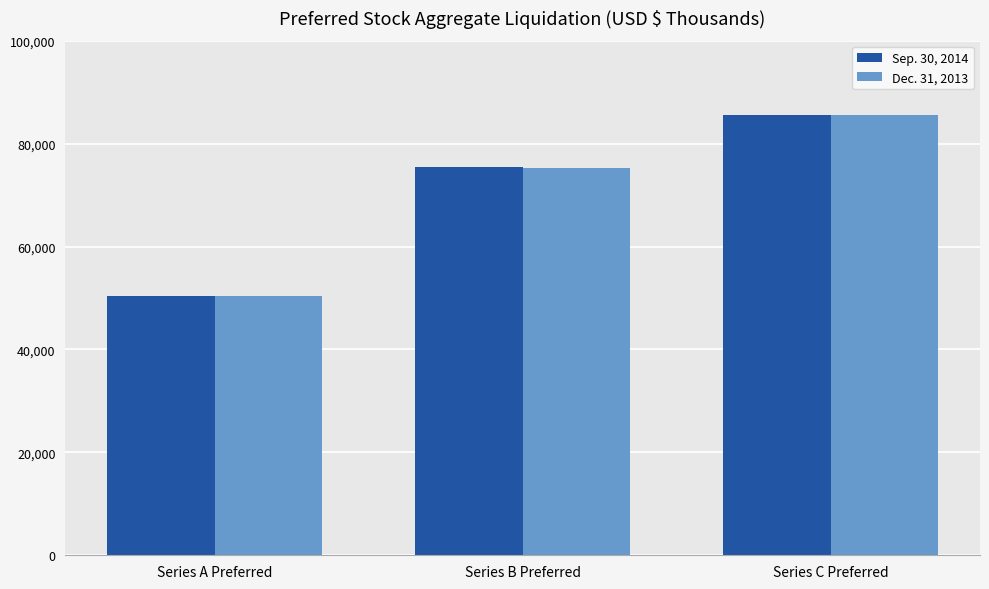

How many Sep. 30, 2014 values are between 50385 and 85505?

3